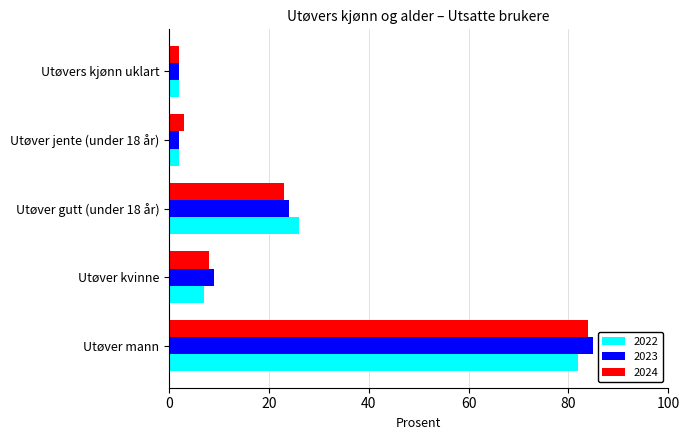

At which category is the sum across all series the highest?

Utøver mann